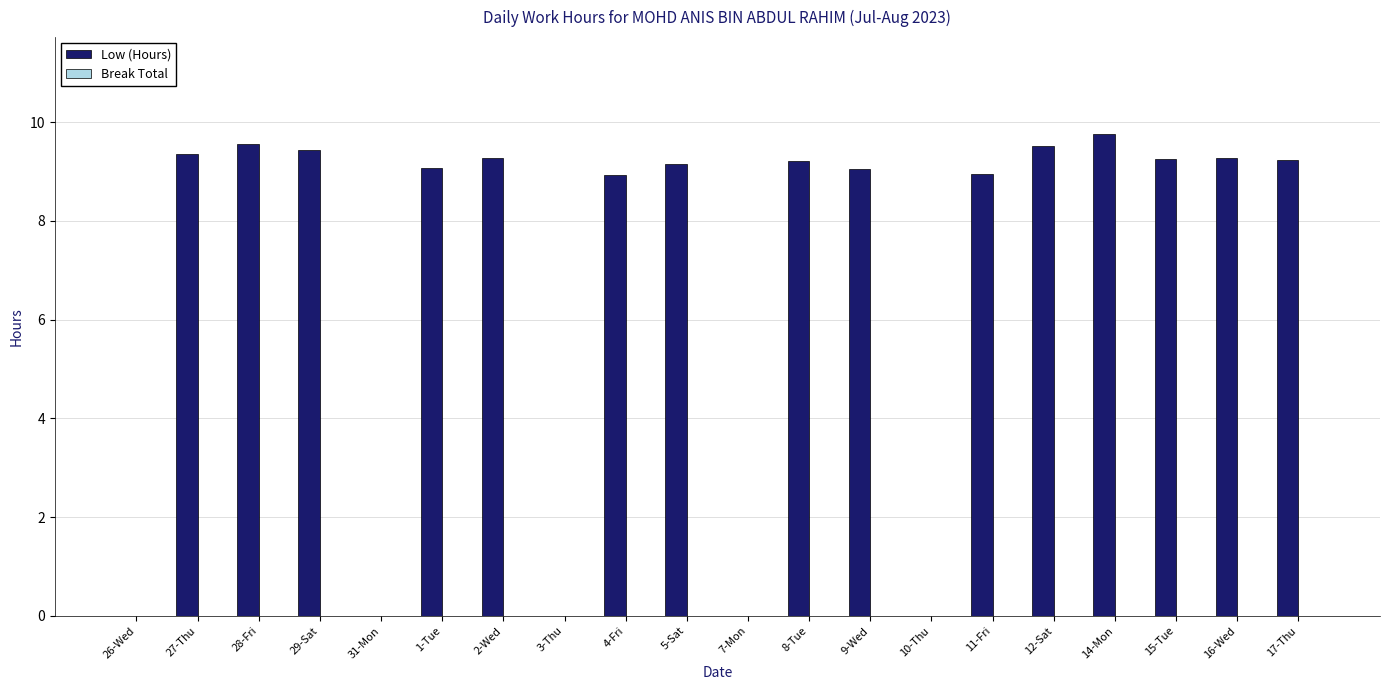

Which has a higher value, 10-Thu or 8-Tue?

8-Tue